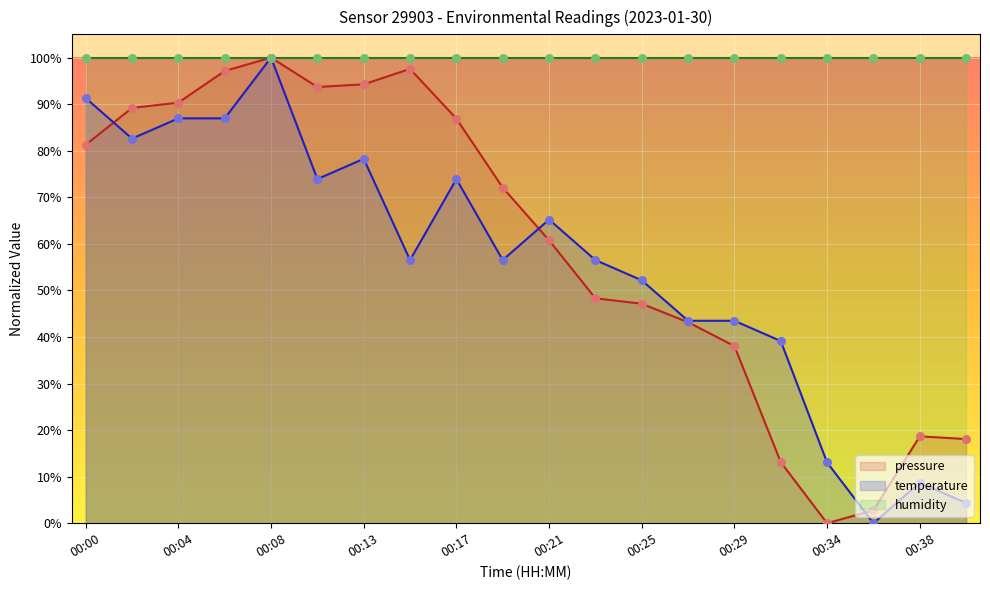

Is the value of temperature at 00:40 greater than the value of pressure at 00:11?

No